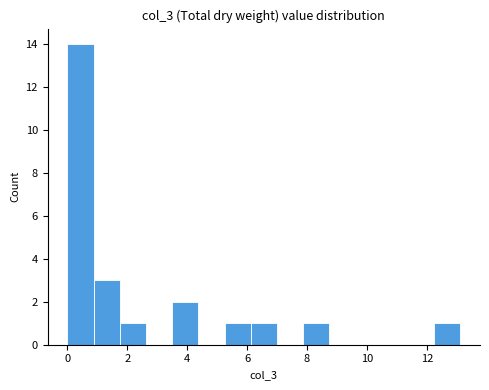

Which range on the x-axis has the tallest bar?

0.0 to 0.8